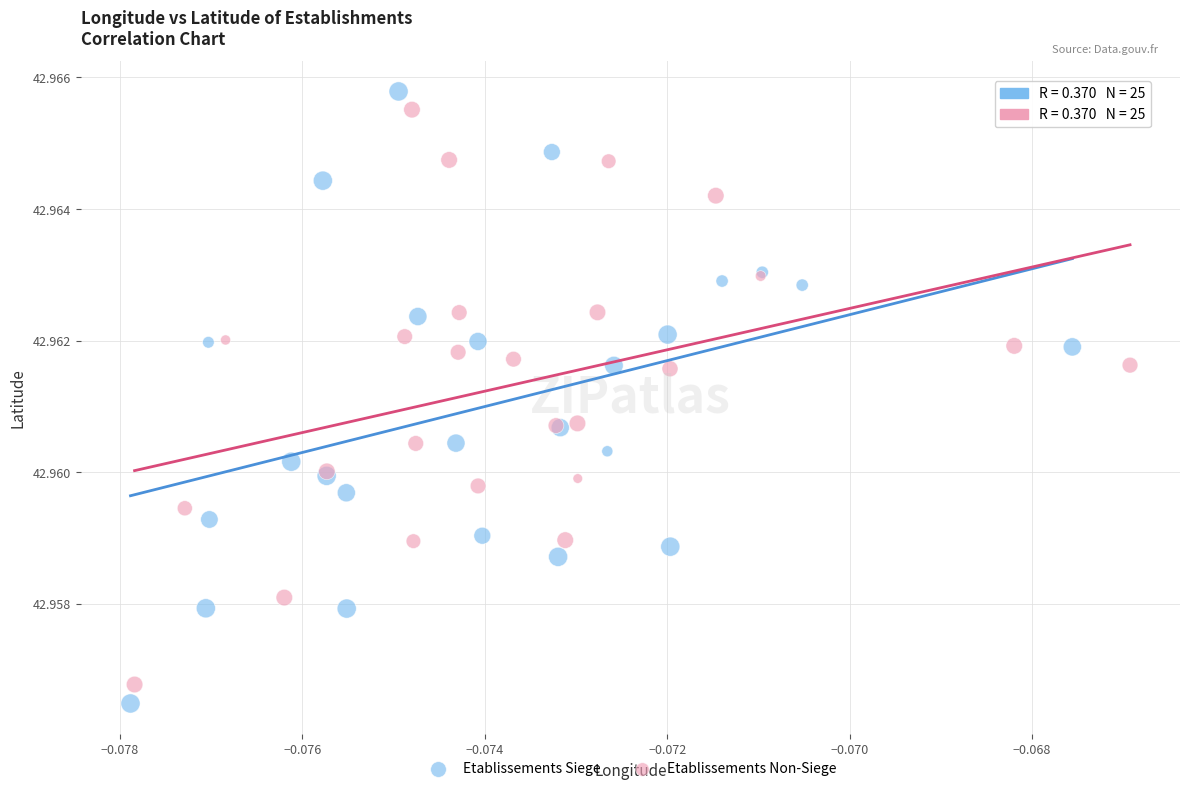

What are all the series names shown in the legend?

Etablissements Siege, Etablissements Non-Siege